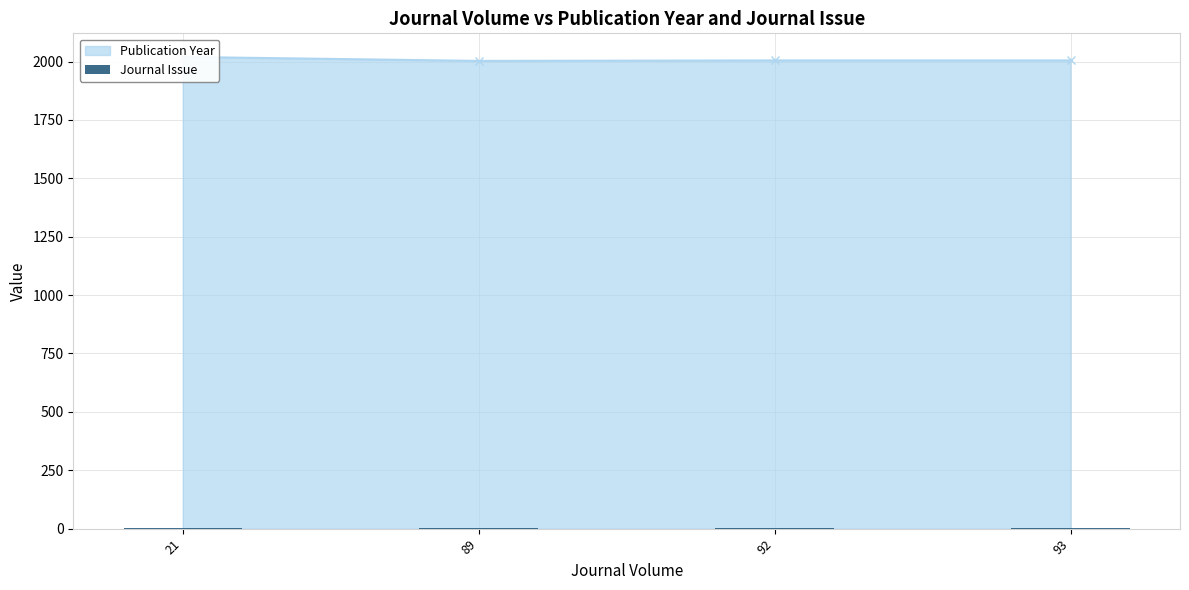

What is the difference between the maximum and minimum values?

3